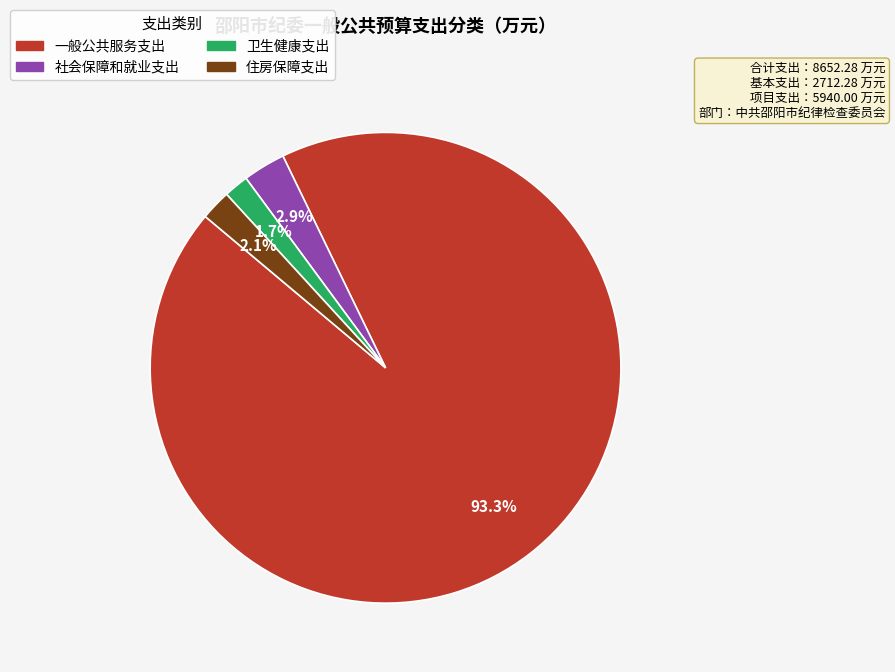

Which category accounts for the majority?

一般公共服务支出